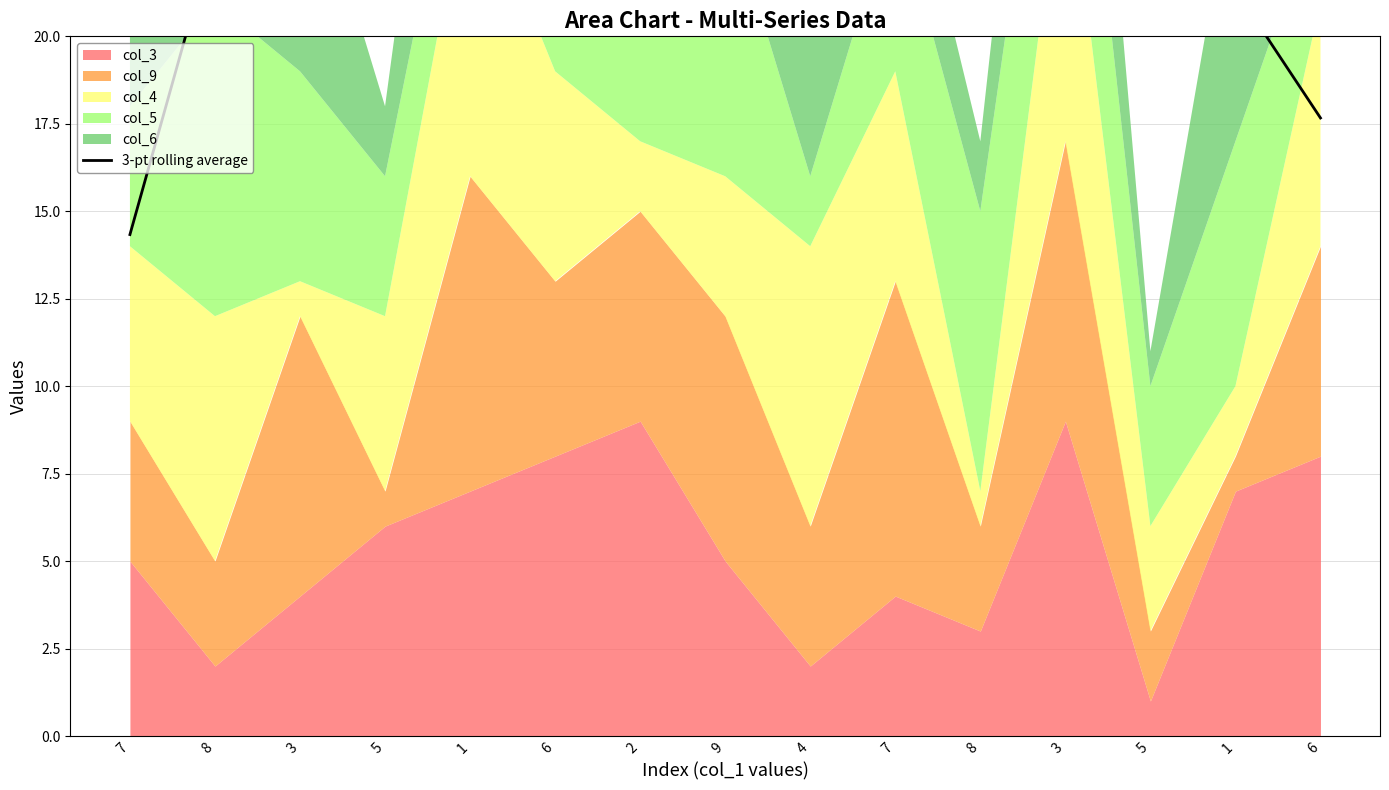

Reading left to right, transcribe all the data shown in this chart.

14.3	23.0	22.0	26.7	28.0	32.3	30.3	27.3	26.0	21.7	27.7	22.3	25.0	21.3	17.7